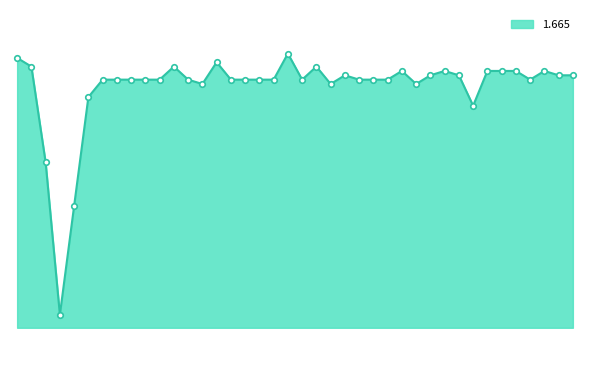

Reading right to left, extract all data points from this chart.

2001/09/09 06:30=-0.0	2001/09/09 06:20=0.0	2001/09/09 06:10=0.1	2001/09/09 06:00=-0.1	2001/09/09 05:50=0.1	2001/09/09 05:40=0.1	2001/09/09 05:30=0.1	2001/09/09 05:20=-0.7	2001/09/09 05:10=0.0	2001/09/09 05:00=0.1	2001/09/09 04:50=0.0	2001/09/09 04:40=-0.2	2001/09/09 04:30=0.1	2001/09/09 04:20=-0.1	2001/09/09 04:10=-0.1	2001/09/09 04:00=-0.1	2001/09/09 03:50=-0.0	2001/09/09 03:40=-0.2	2001/09/09 03:30=0.2	2001/09/09 03:20=-0.1	2001/09/09 03:10=0.5	2001/09/09 03:00=-0.1	2001/09/09 02:50=-0.1	2001/09/09 02:40=-0.1	2001/09/09 02:30=-0.1	2001/09/09 02:20=0.3	2001/09/09 02:10=-0.2	2001/09/09 02:00=-0.1	2001/09/09 01:50=0.2	2001/09/09 01:40=-0.1	2001/09/09 01:30=-0.1	2001/09/09 01:20=-0.1	2001/09/09 01:10=-0.1	2001/09/09 01:00=-0.1	2001/09/09 00:50=-0.5	2001/09/09 00:40=-3.0	2001/09/09 00:30=-5.5	2001/09/09 00:20=-2.0	2001/09/09 00:10=0.2	2001/09/09 00:00=0.4